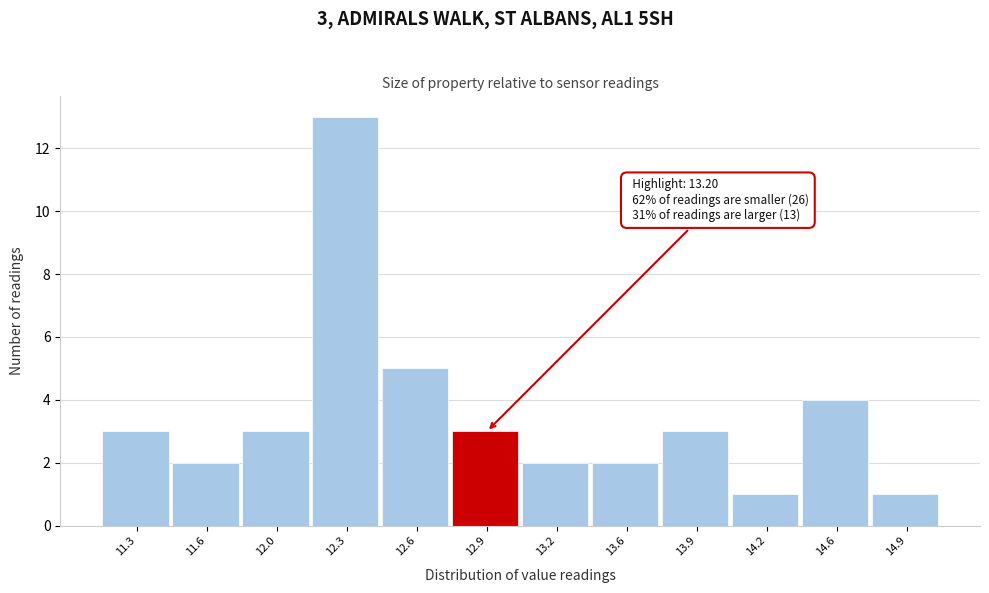

Reading right to left, what are all the values shown in this chart?

14.9=1	14.6=4	14.2=1	13.9=3	13.6=2	13.2=2	12.9=3	12.6=5	12.3=13	12.0=3	11.6=2	11.3=3